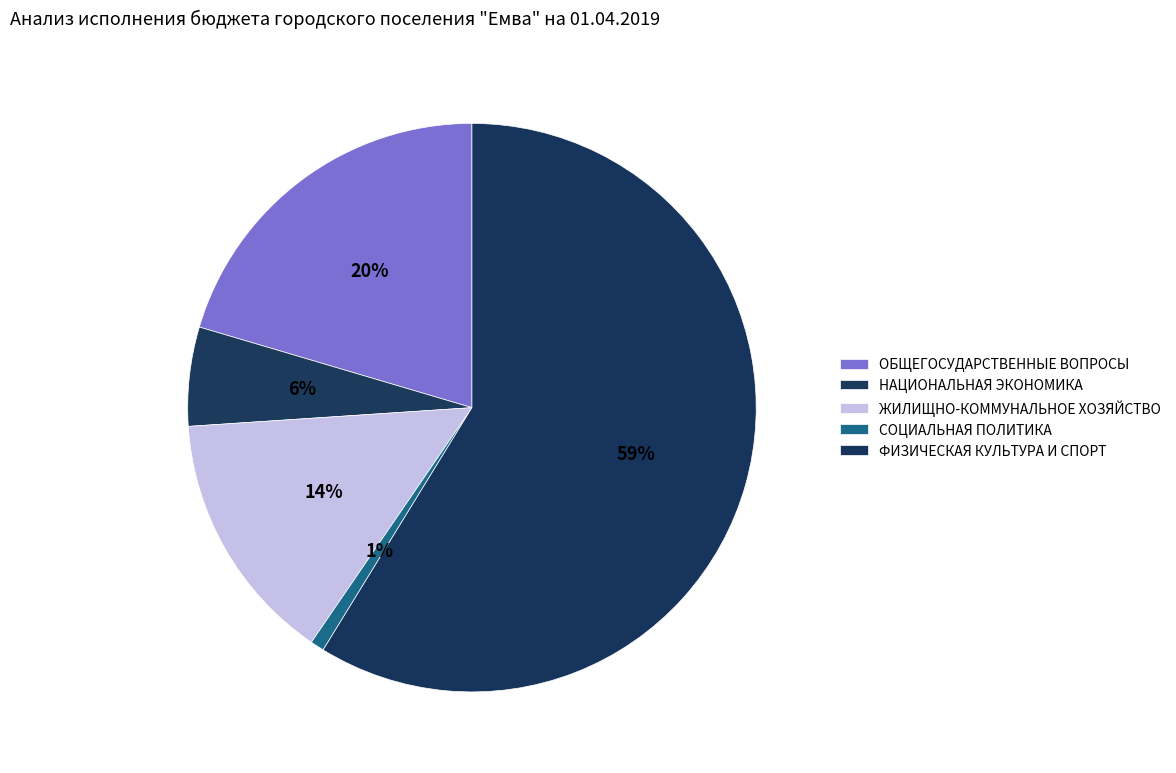

To the nearest percent, what is the combined percentage of СОЦИАЛЬНАЯ ПОЛИТИКА and ЖИЛИЩНО-КОММУНАЛЬНОЕ ХОЗЯЙСТВО?

15%